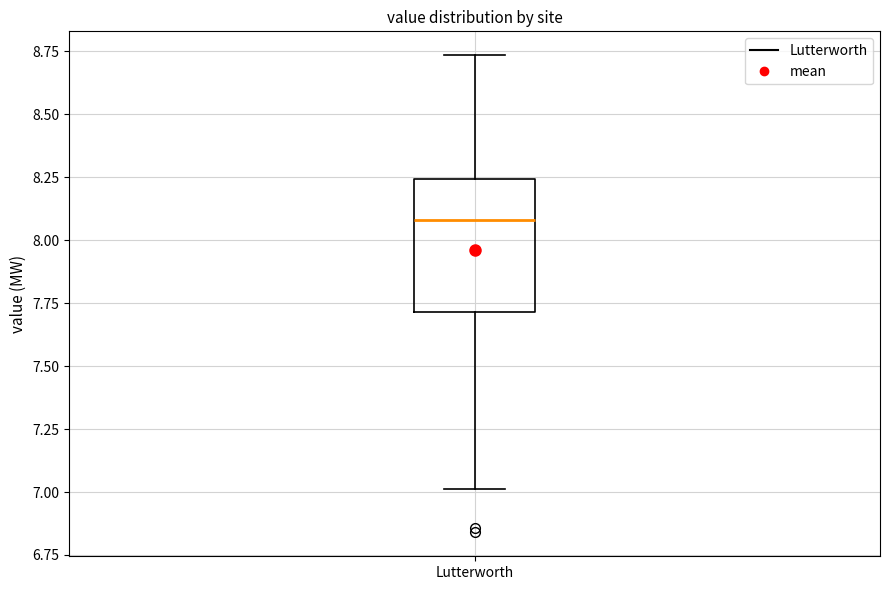

Read this box plot against the y-axis: the position of the median line, the range covered by the box, and the ends of both whiskers. The values are not printed on the chart, so give them approximately, as read against the axis.

median 8.10, box 7.70 to 8.25, whiskers 7.00 to 8.75